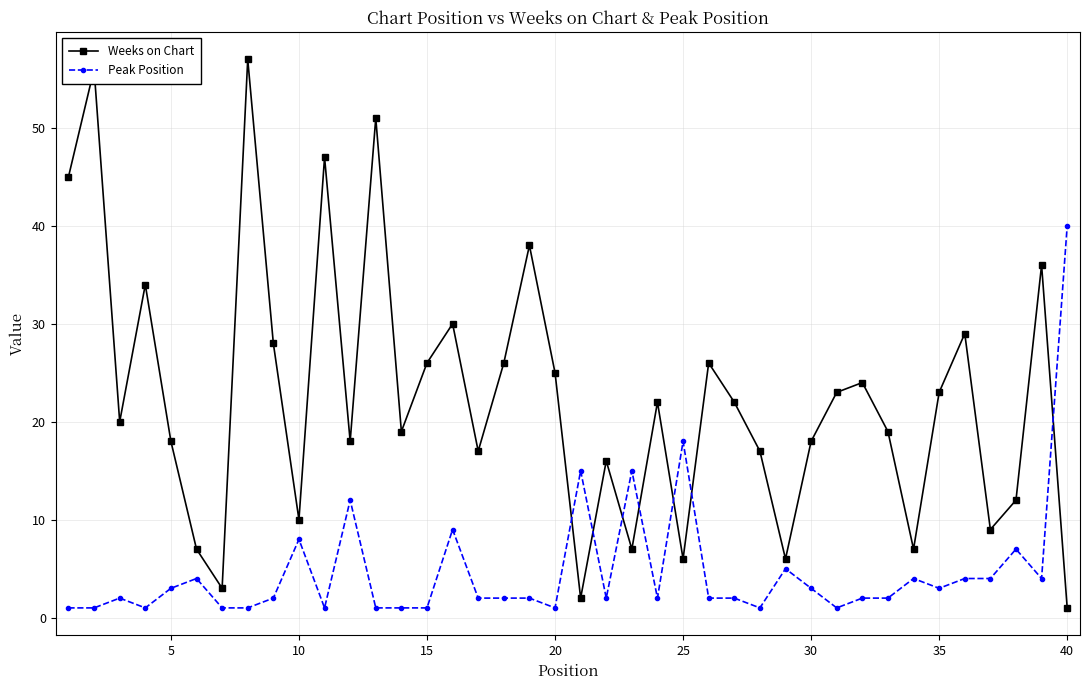

How many categories are shown in the chart?

40